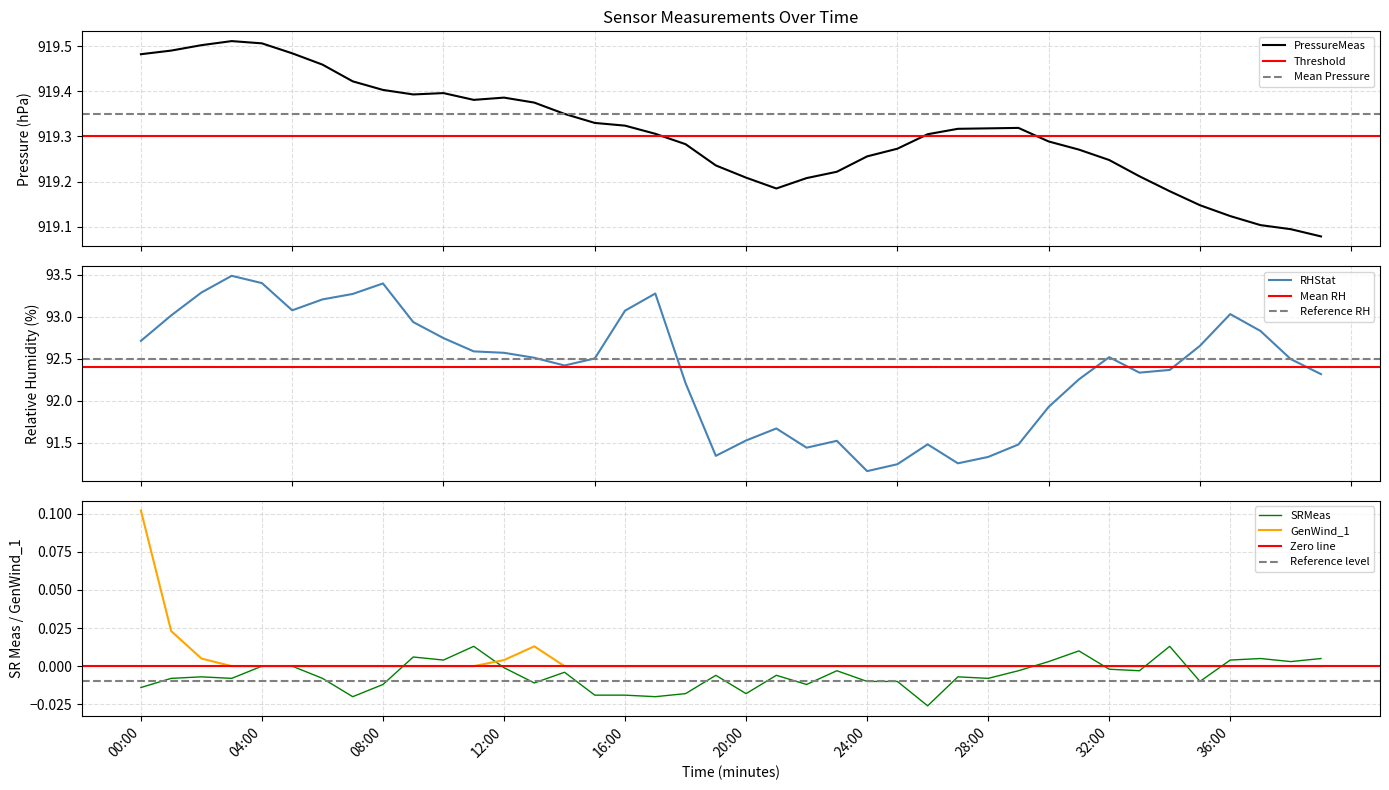

At how many categories does at least one series exceed 270?

40